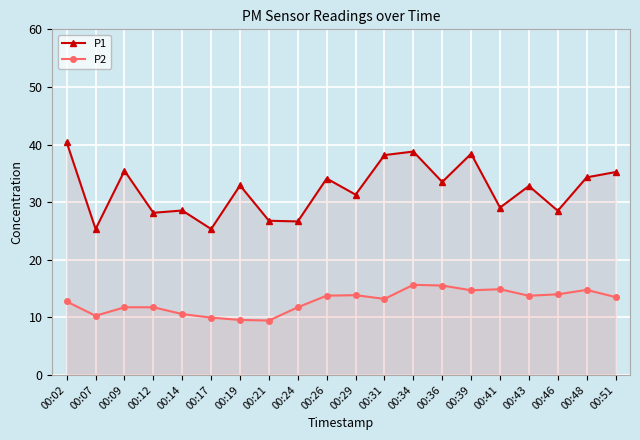

Which series has the largest total across all categories?

P1